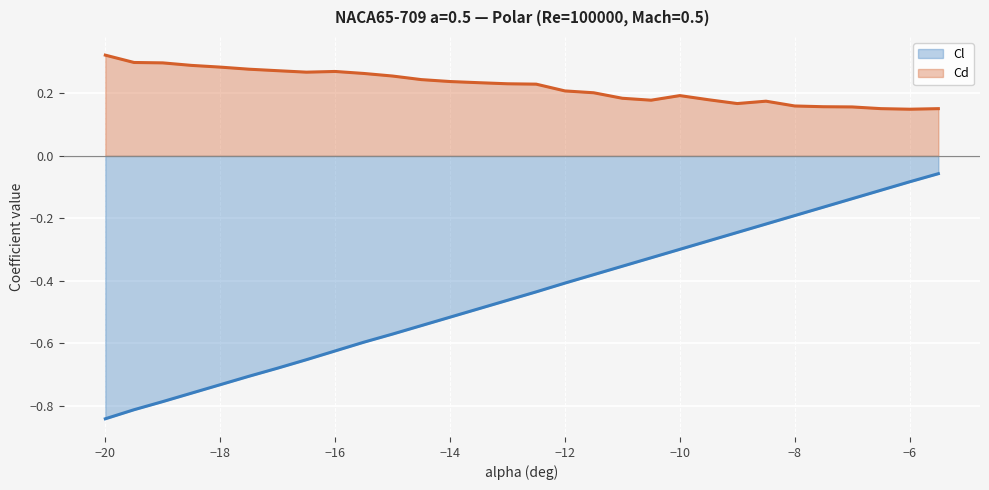

The value of Cl at -16.5 is -1.1. True or false?

False